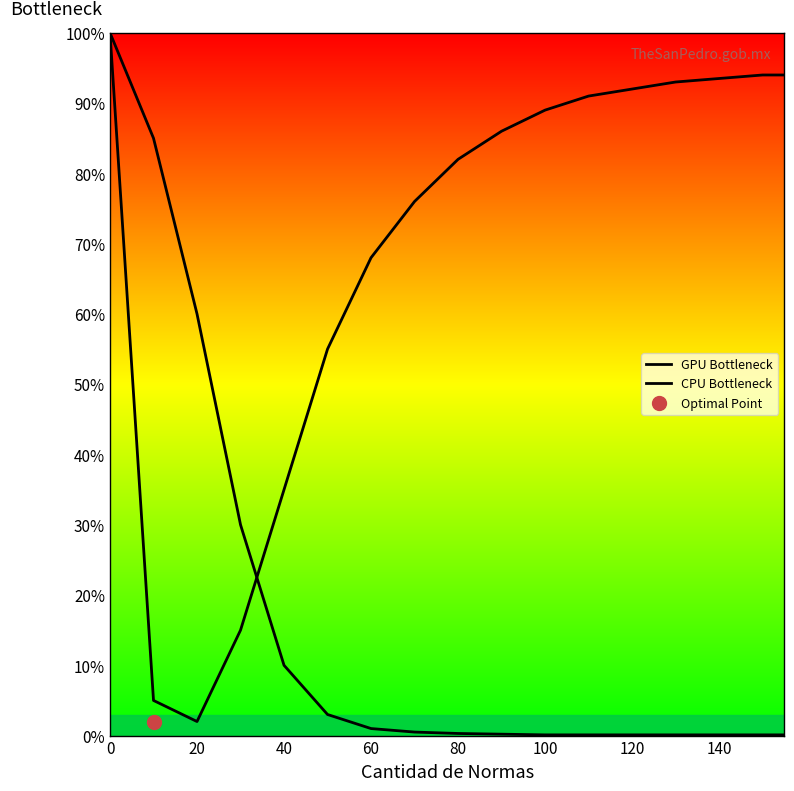

Is the value of GPU Bottleneck at 12 greater than the value of CPU Bottleneck at 9?

Yes